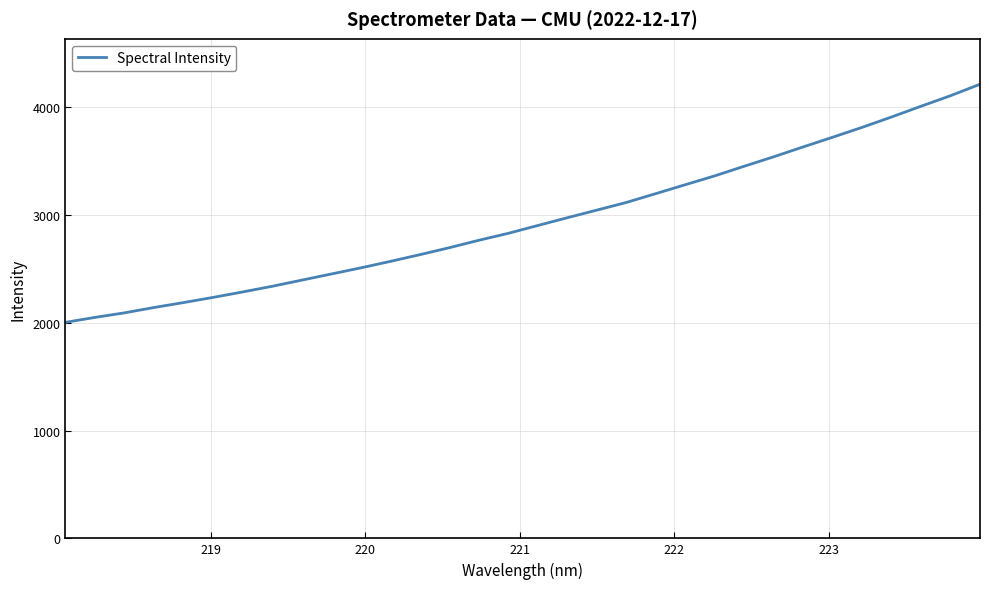

What is the maximum value shown in the chart?

4210.4